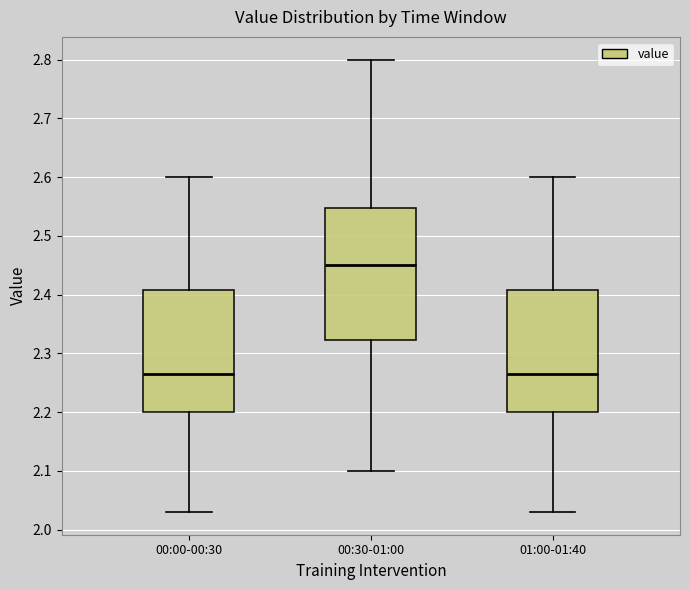

Reading left to right, read every box against the y-axis: the position of its median line, the range the box covers, and the ends of its whiskers. The values are not printed on the chart, so give them approximately, as read against the axis.

00:00-00:30: median 2.27, box 2.20 to 2.41, whiskers 2.03 to 2.60
00:30-01:00: median 2.45, box 2.32 to 2.55, whiskers 2.10 to 2.80
01:00-01:40: median 2.27, box 2.20 to 2.41, whiskers 2.03 to 2.60